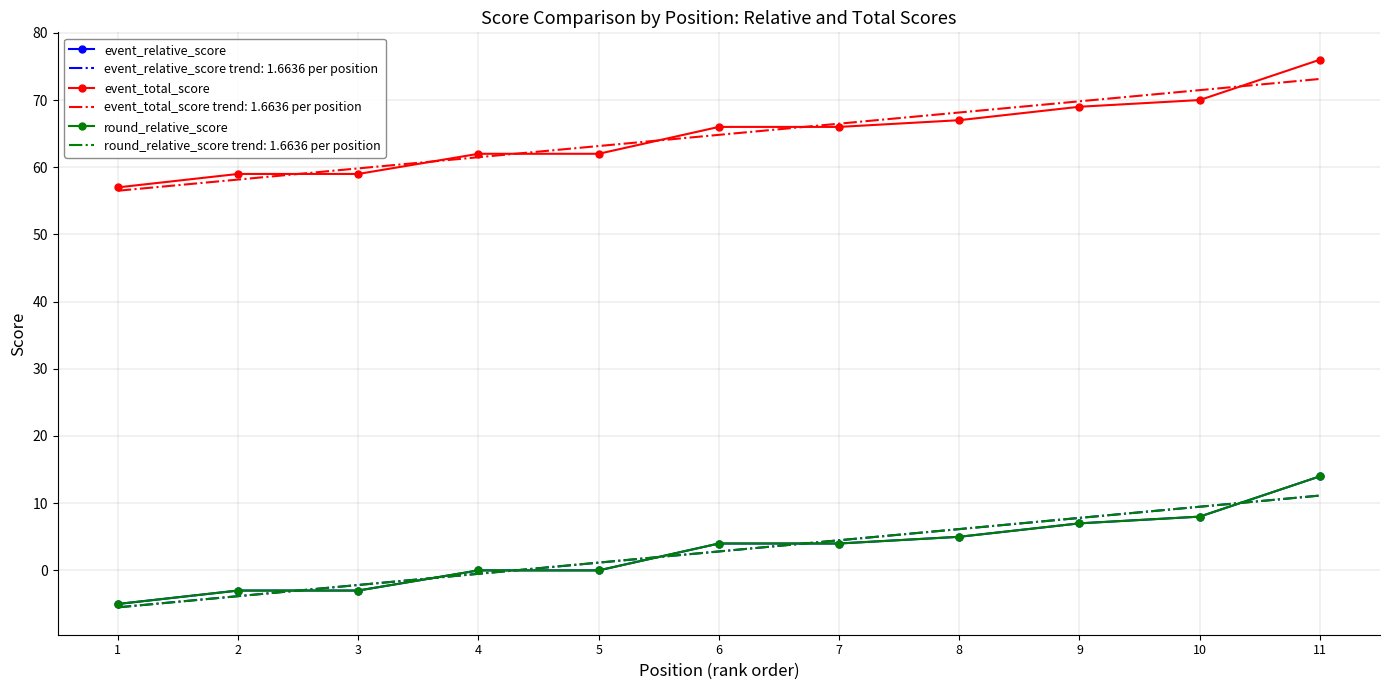

Which series has the largest total across all categories?

event_total_score